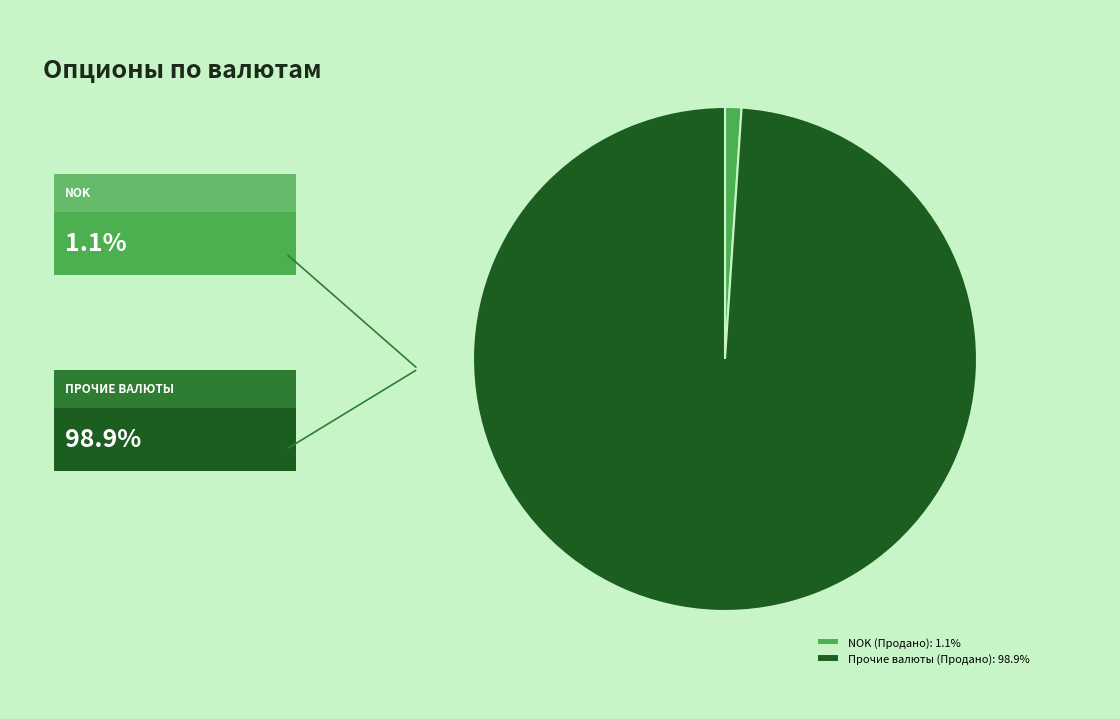

Do Прочие валюты (Продано): 98.9% and NOK (Продано): 1.1% together represent more than half of the pie?

Yes